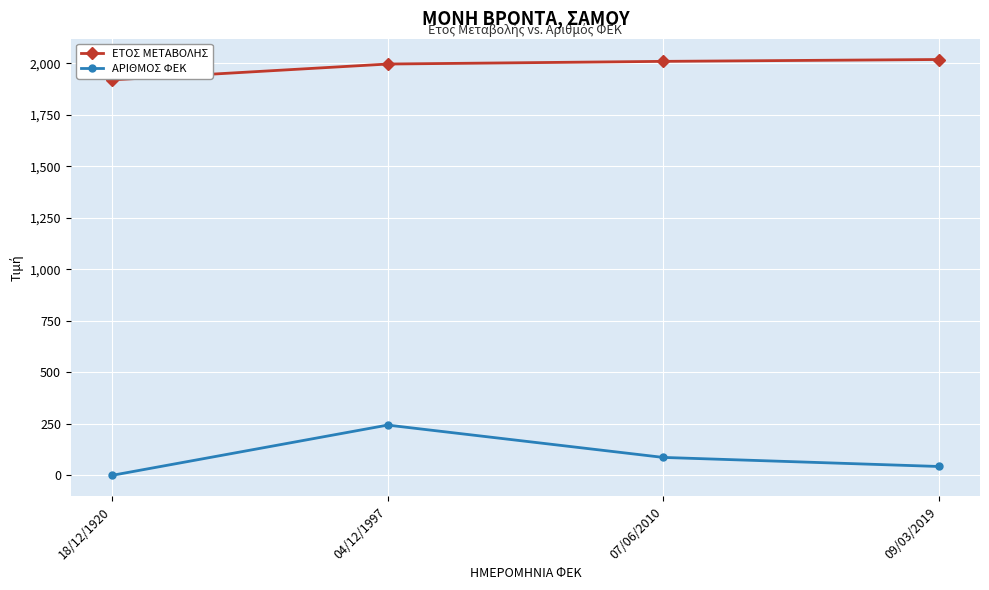

Is this an area chart (filled region under the line)?

No